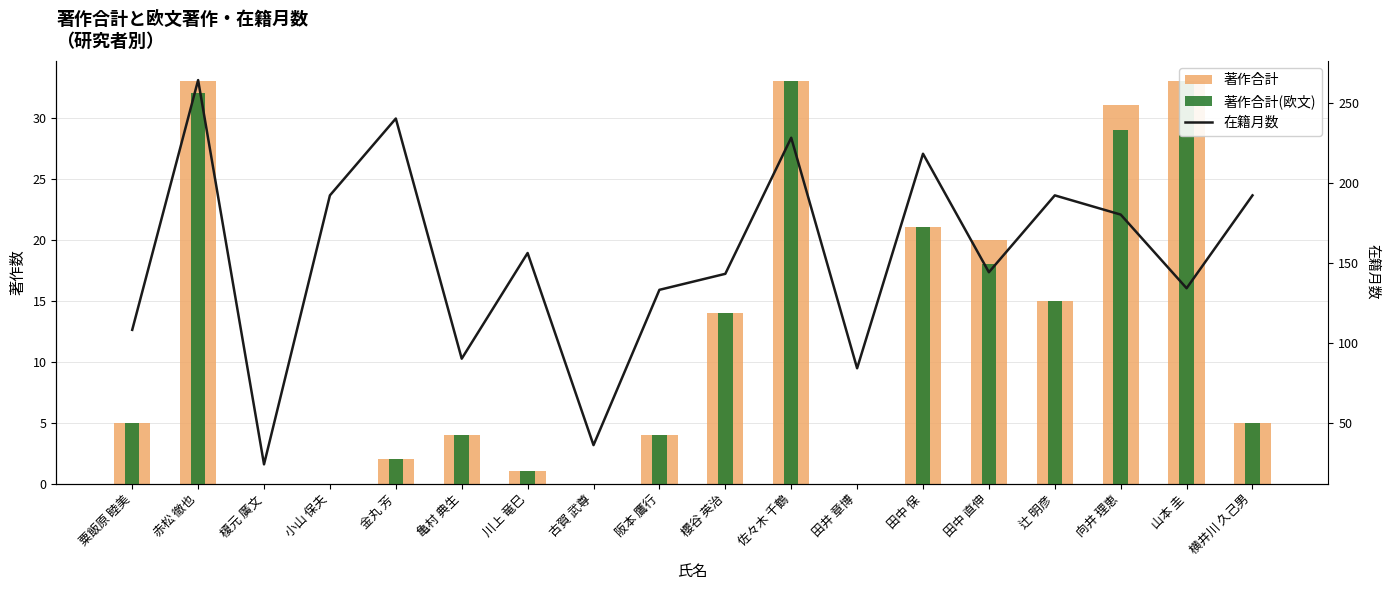

Rank the categories by 在籍月数 value from lowest to highest.

榎元 廣文, 古賀 武尊, 田井 章博, 亀村 典生, 粟飯原 睦美, 阪本 鷹行, 山本 圭, 櫻谷 英治, 田中 直伸, 川上 竜巳, 向井 理恵, 小山 保夫, 辻 明彦, 横井川 久己男, 田中 保, 佐々木 千鶴, 金丸 芳, 赤松 徹也